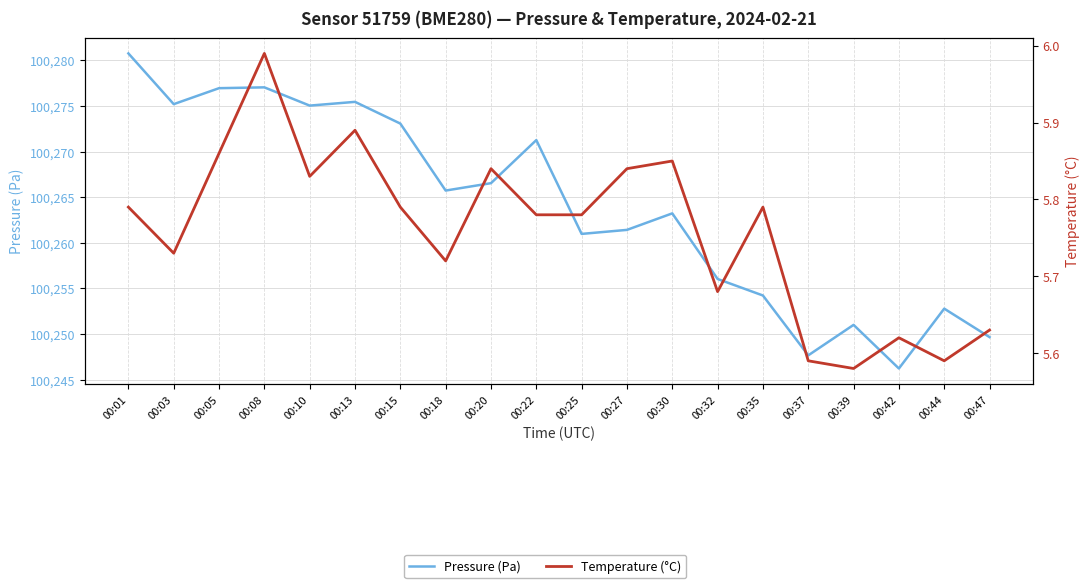

Rank the series by their maximum value, from highest to lowest.

Pressure (Pa), Temperature (°C)